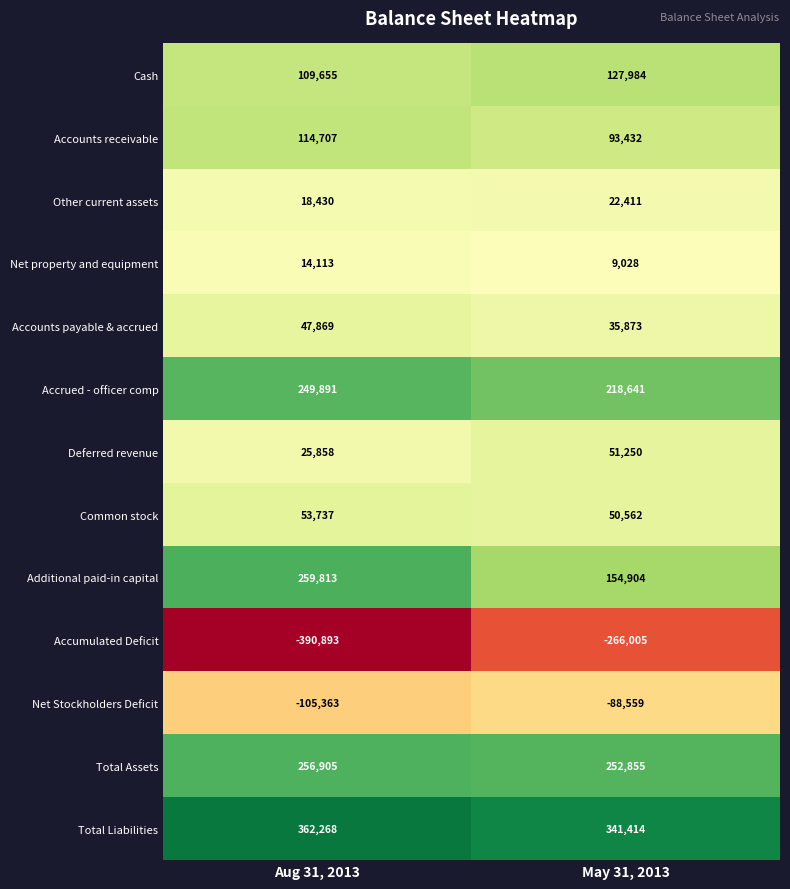

Which series has the largest range (max minus min)?

Accumulated Deficit